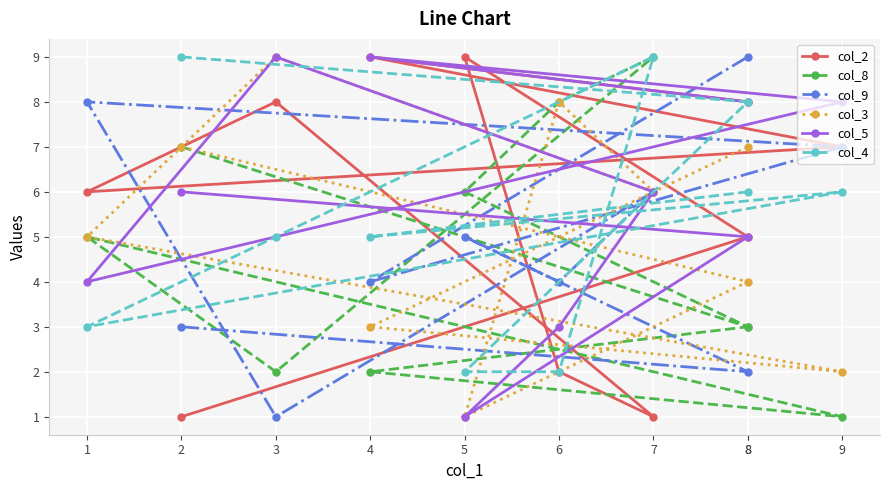

What is the maximum value shown in the chart?

9